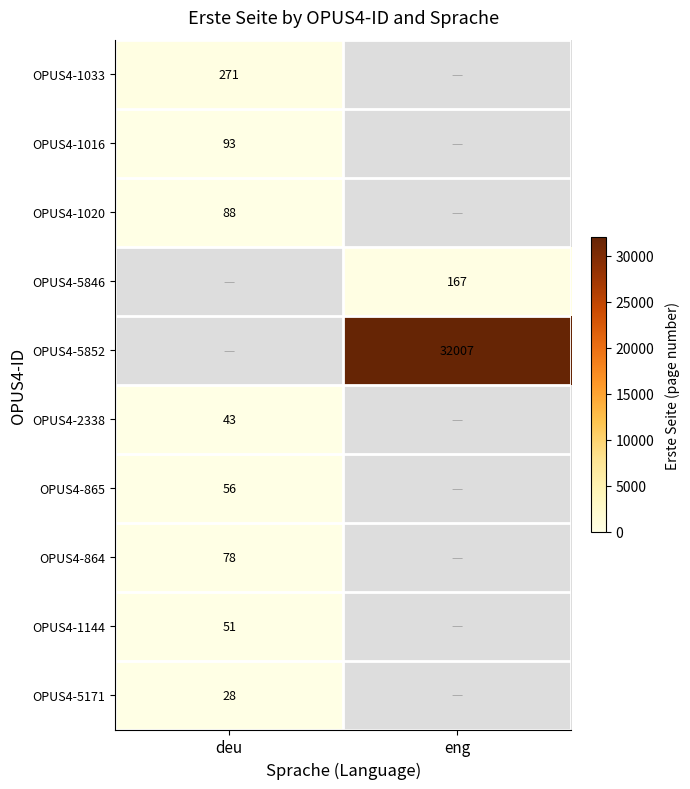

Is it true that OPUS4-5171 equals 41.2 at deu?

False